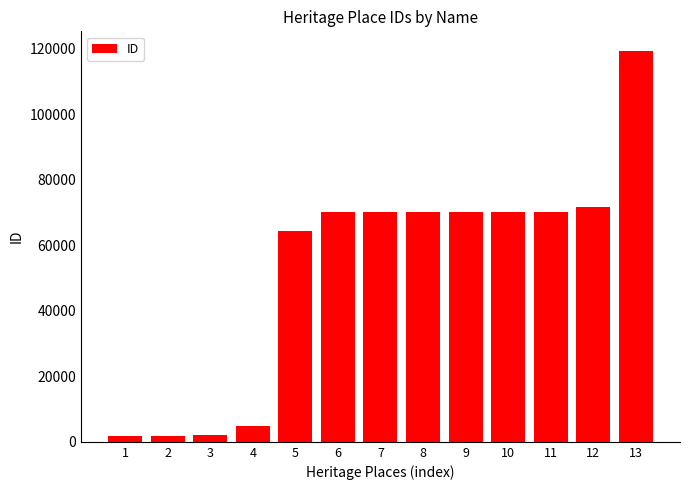

Count the number of categories in the chart.

13